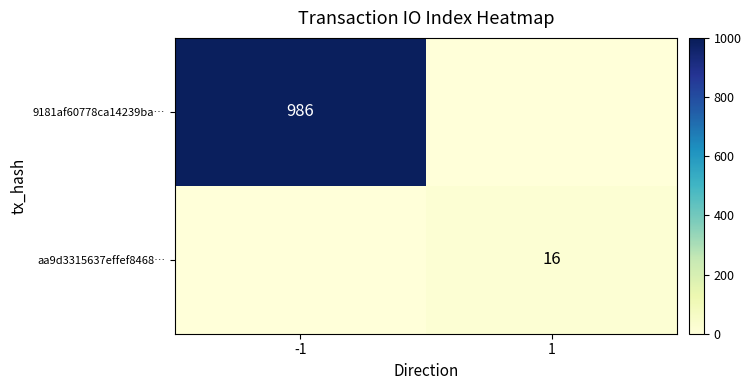

How many categories are shown in the chart?

2